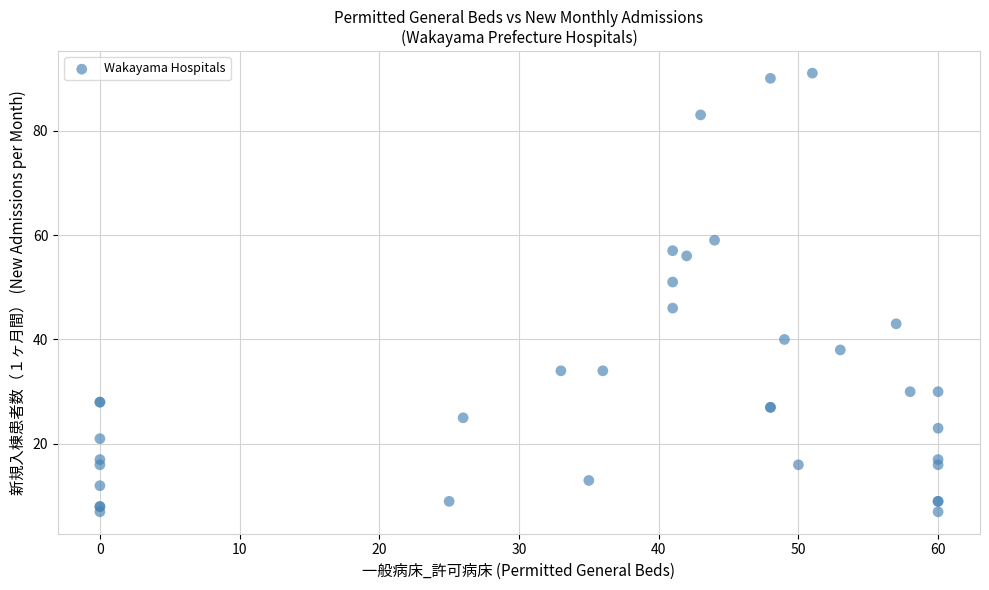

What Y value in the scatter plot is closest to 49?

51